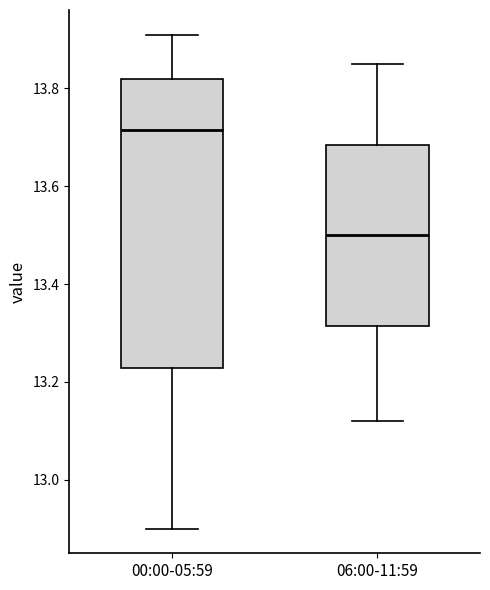

Where is the lower edge of the box for 00:00-05:59 on the y-axis? The values are not printed on the chart, so give them approximately, as read against the axis.

13.22